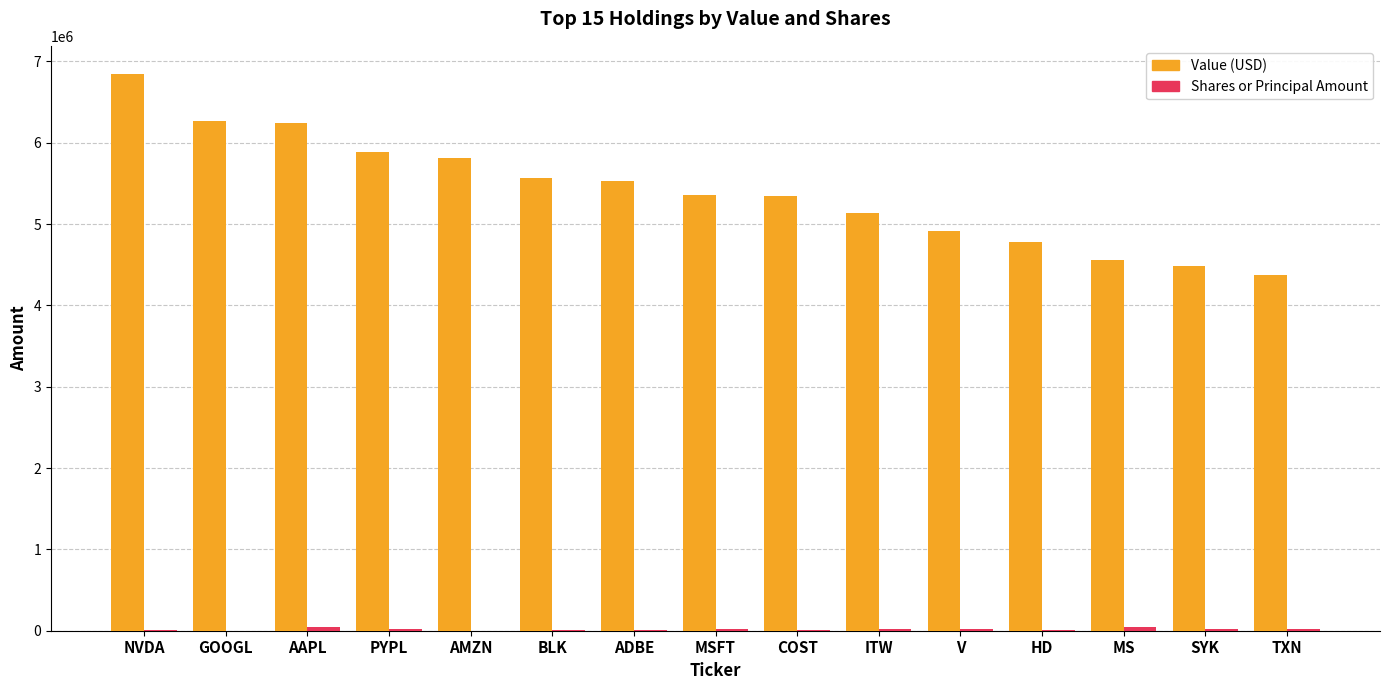

The Value (USD) series shows 6850000 at NVDA. True or false?

True